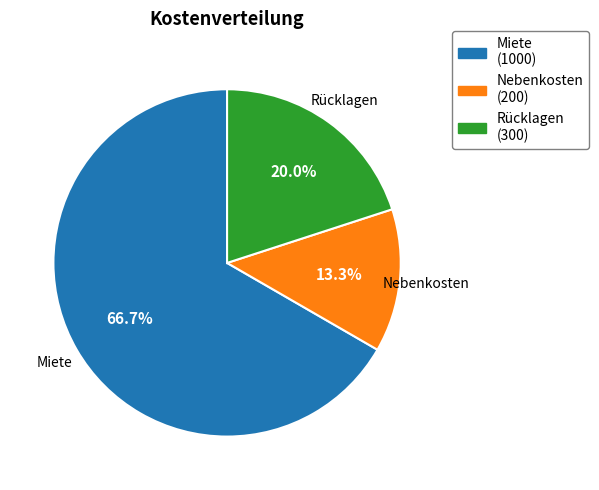

To the nearest percent, what is the difference between the largest and smallest slice percentages?

53%